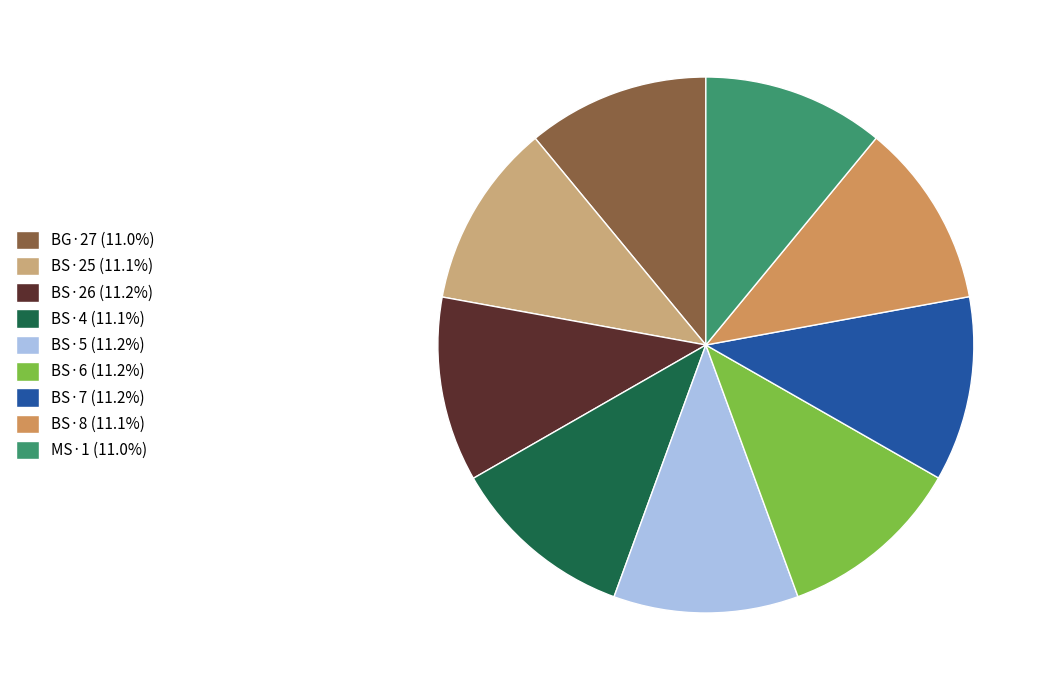

Does BS·4 represent more than half of the total?

No